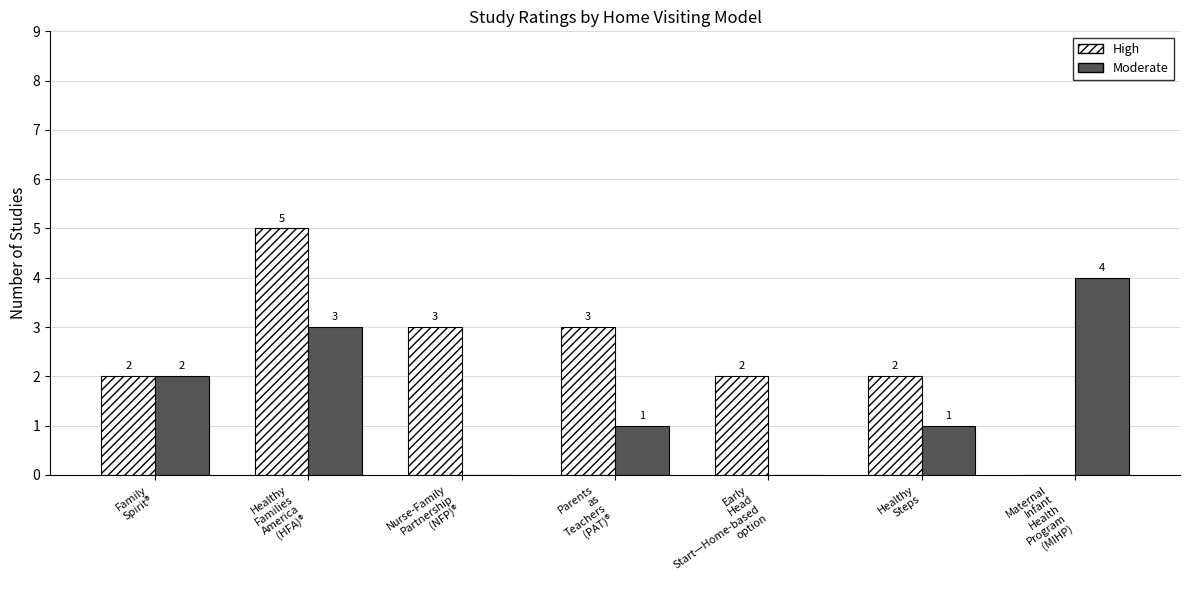

Which series has the largest total across all categories?

High